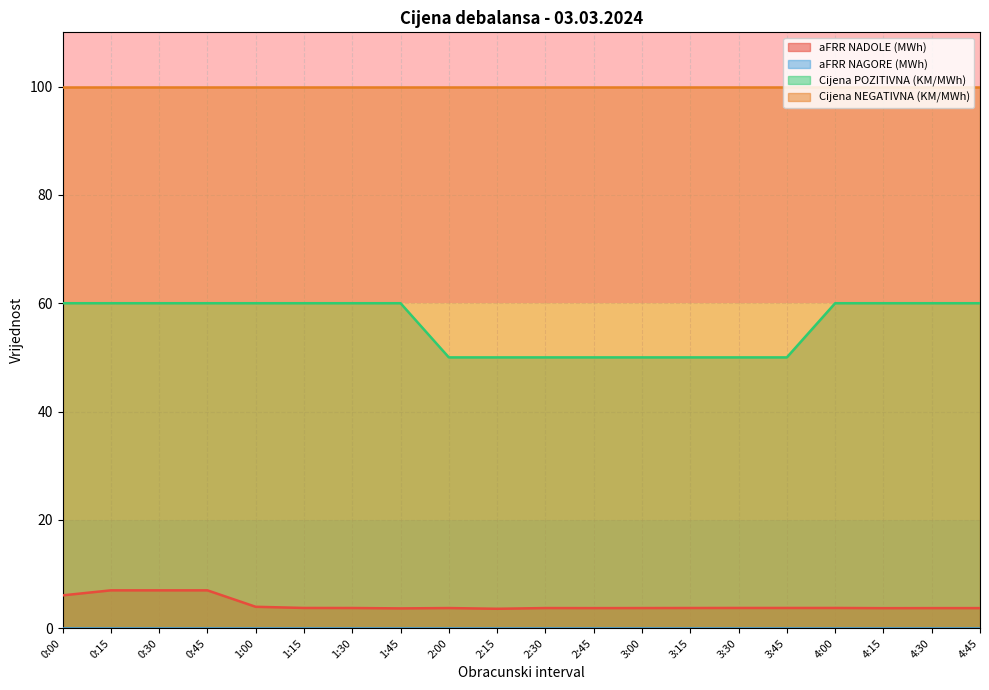

Which has a higher value, 4:00 or 2:30?

4:00